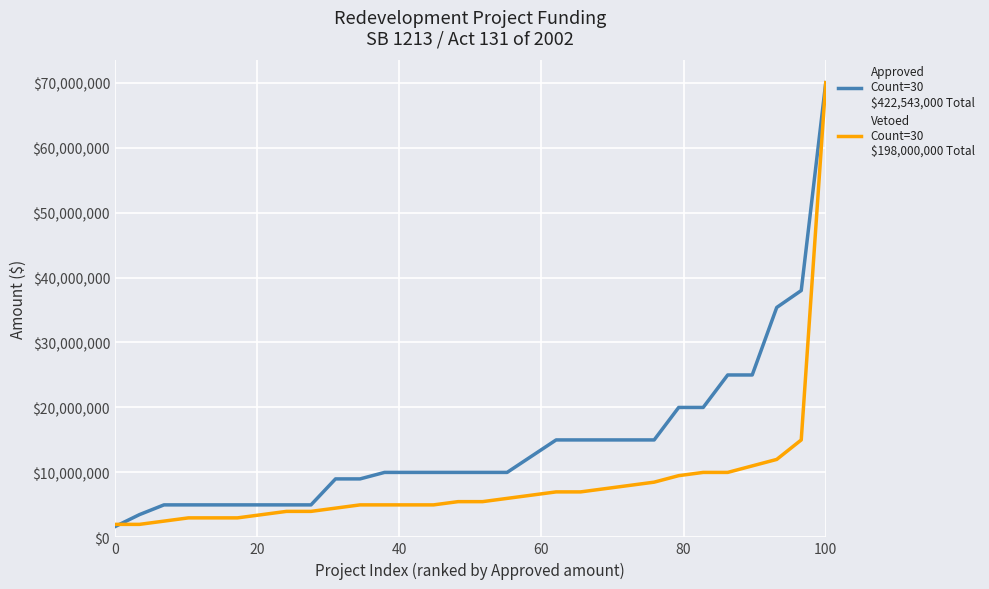

What is the maximum value shown in the chart?

70000000